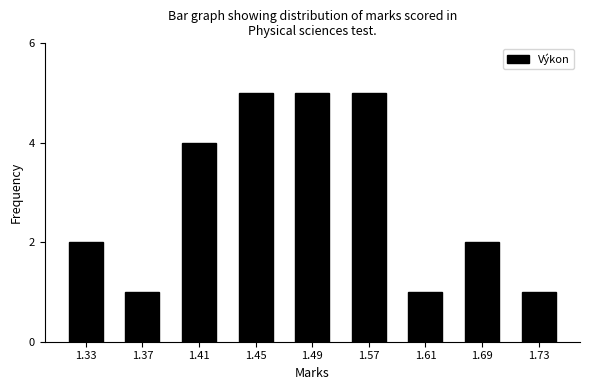

Reading left to right, transcribe all the data shown in this chart.

1.33=2	1.37=1	1.41=4	1.45=5	1.49=5	1.57=5	1.61=1	1.69=2	1.73=1